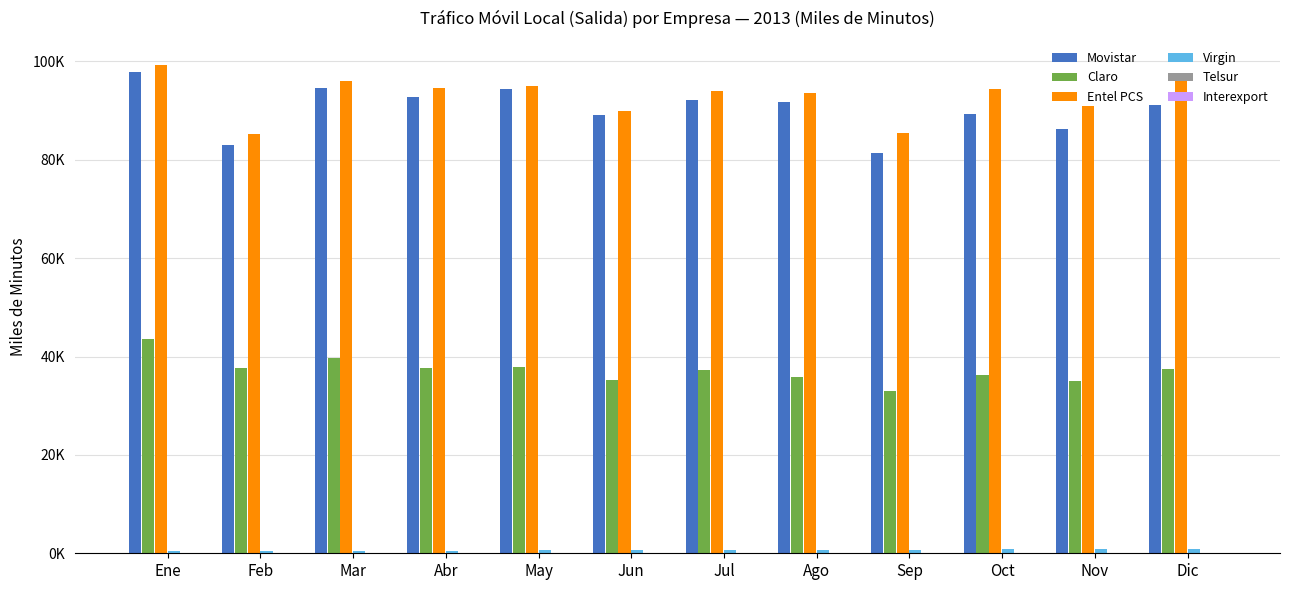

Are the bars horizontal?

No